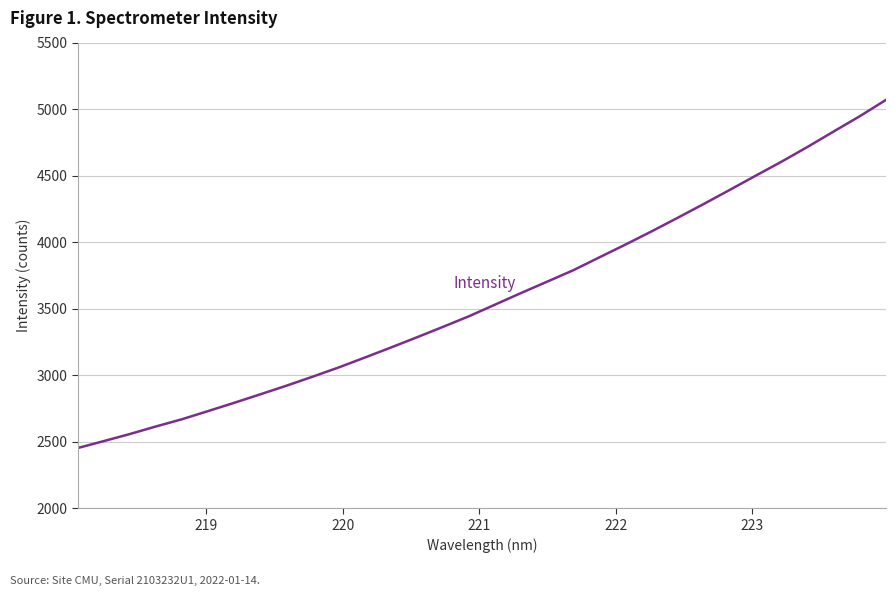

What is the maximum value shown in the chart?

5069.1